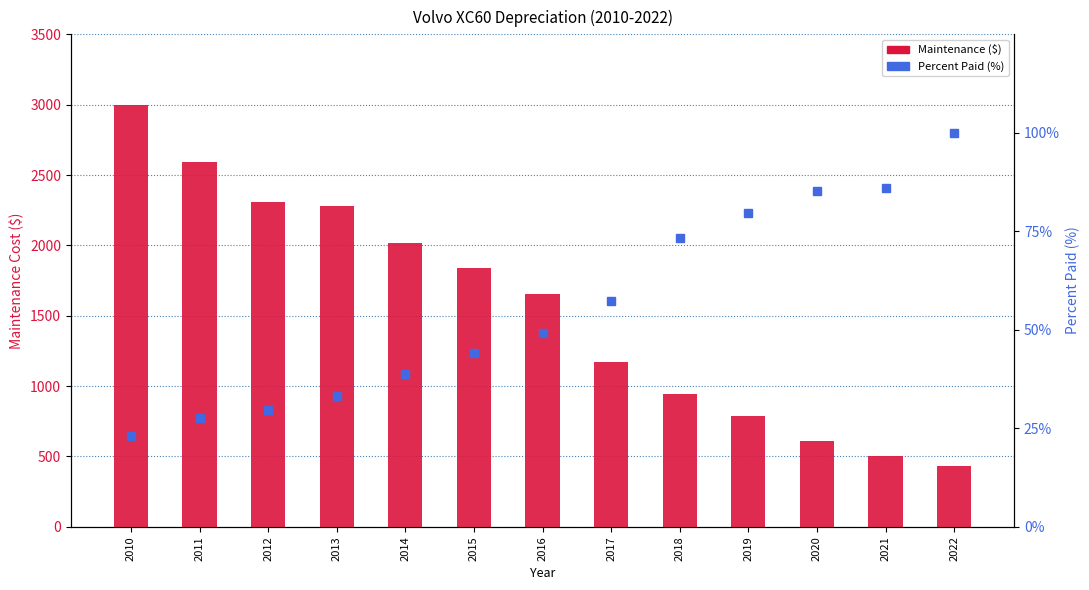

What are all the series names shown in the legend?

Maintenance ($), Percent Paid (%)